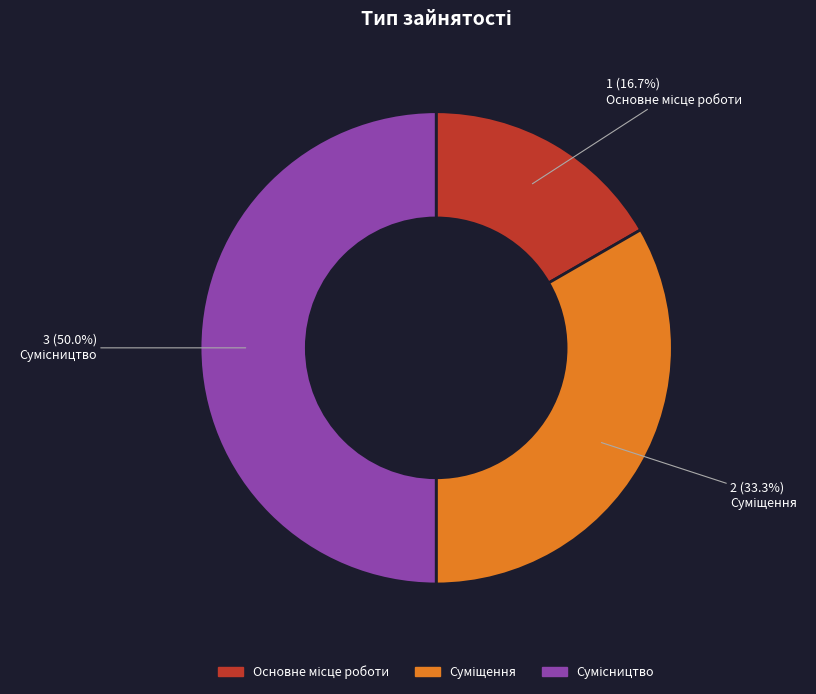

To the nearest percent, what portion does Сумісництво represent?

50%